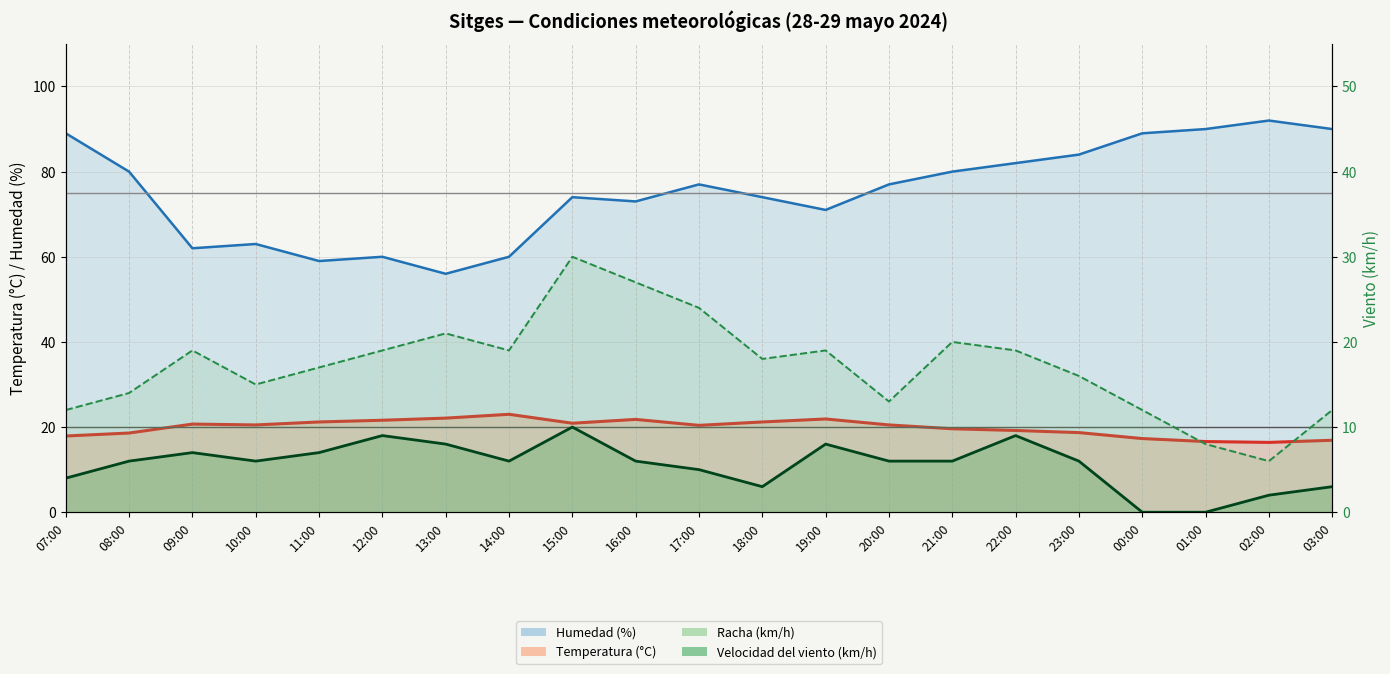

The value of Velocidad del viento (km/h) at 03:00 is 4.9. True or false?

False